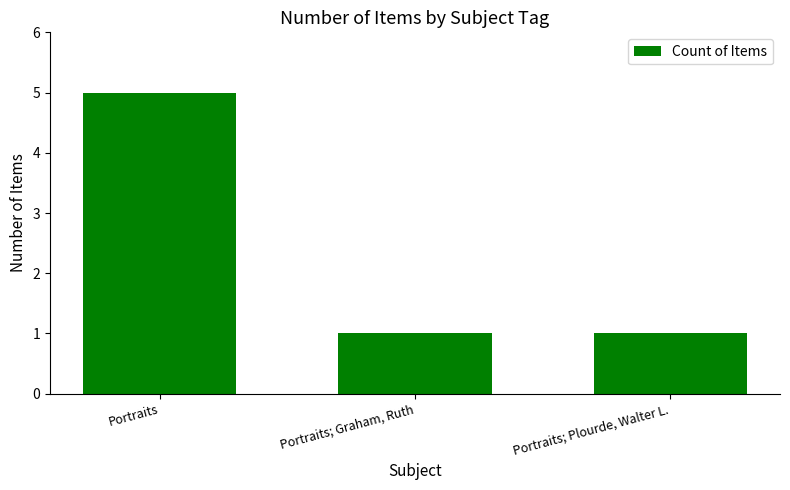

What is the label of the 3rd bar from the right?

Portraits